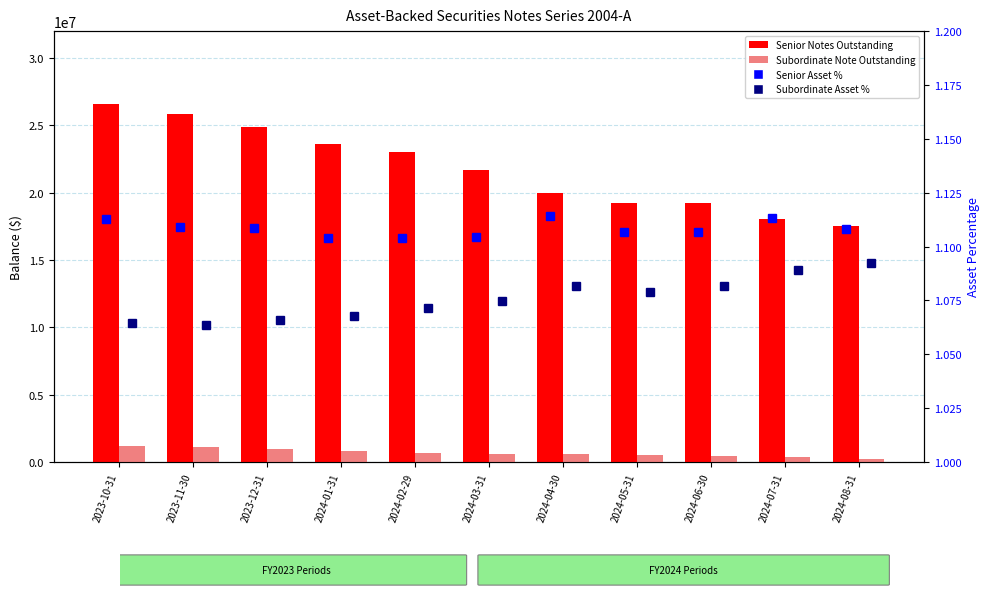

At which category is the sum across all series the highest?

2023-10-31